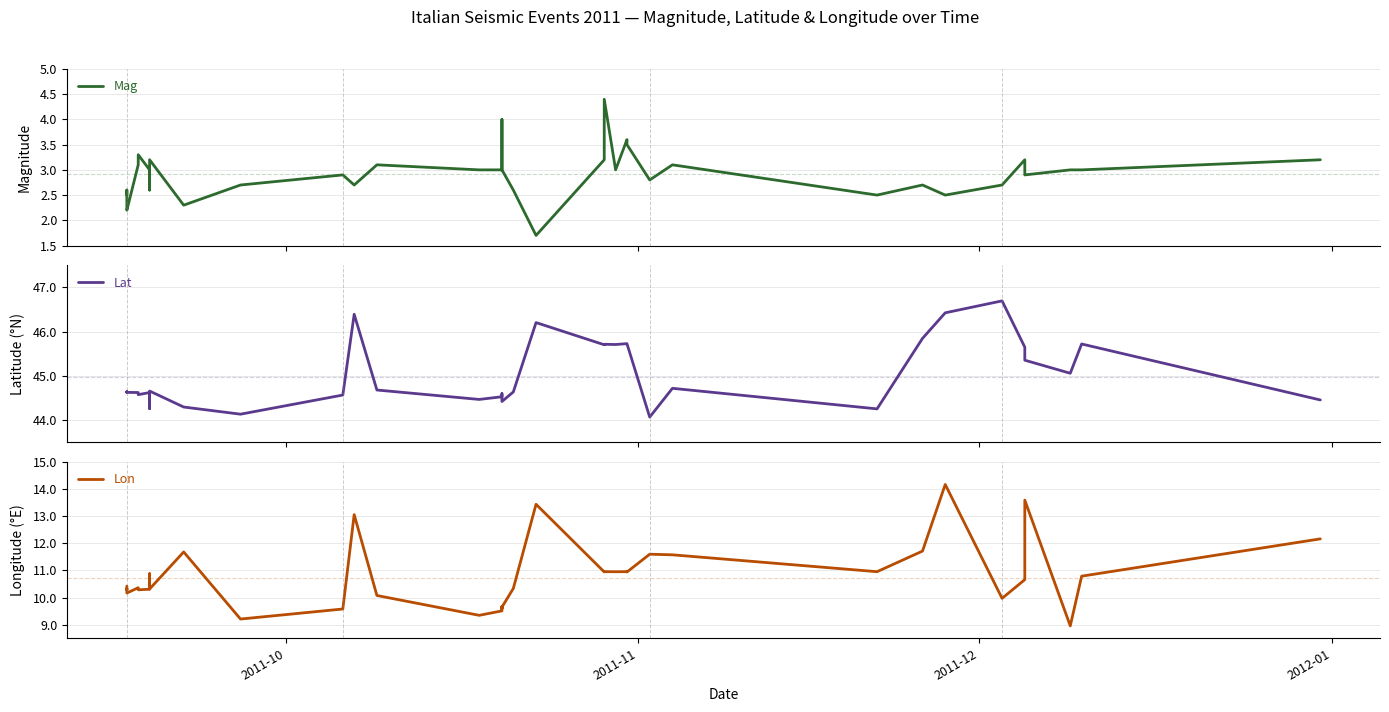

What is the average value of the Lon series?

10.7